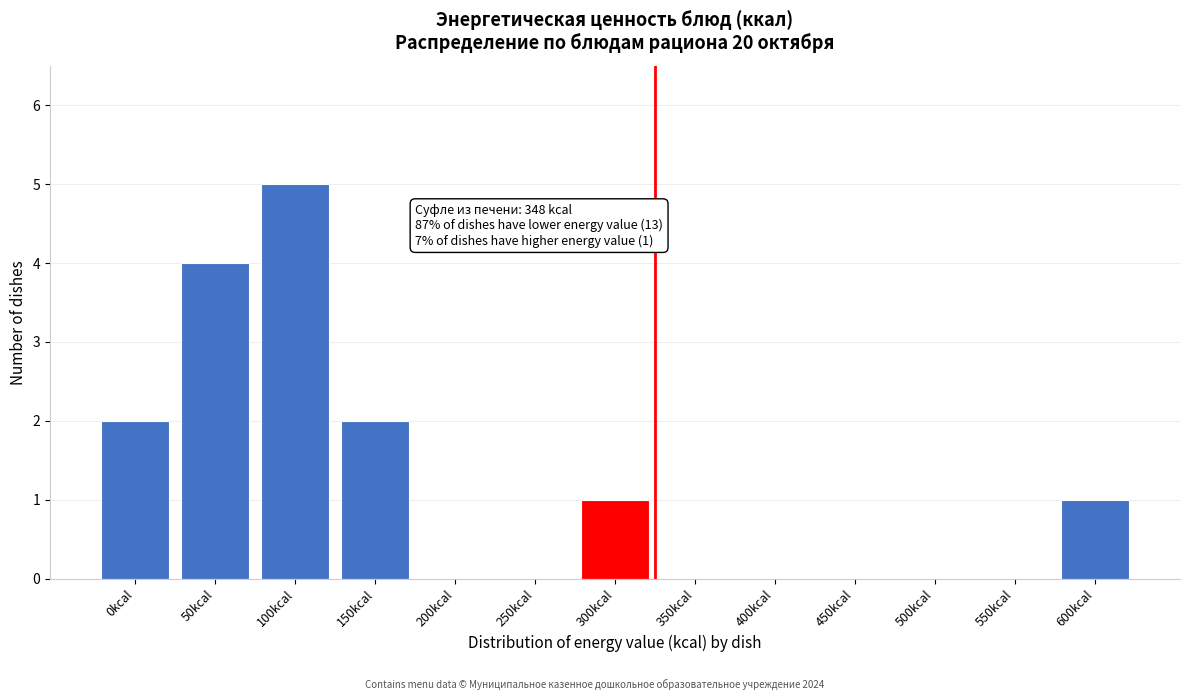

Reading left to right, list all the values displayed in this chart.

0kcal=2	50kcal=4	100kcal=5	150kcal=2	200kcal=0	250kcal=0	300kcal=1	350kcal=0	400kcal=0	450kcal=0	500kcal=0	550kcal=0	600kcal=1